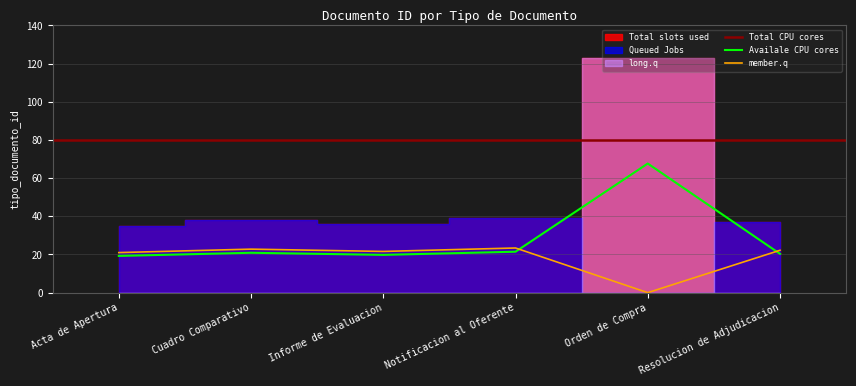

True or false: there are more than 2 points higher than both neighbors.

False